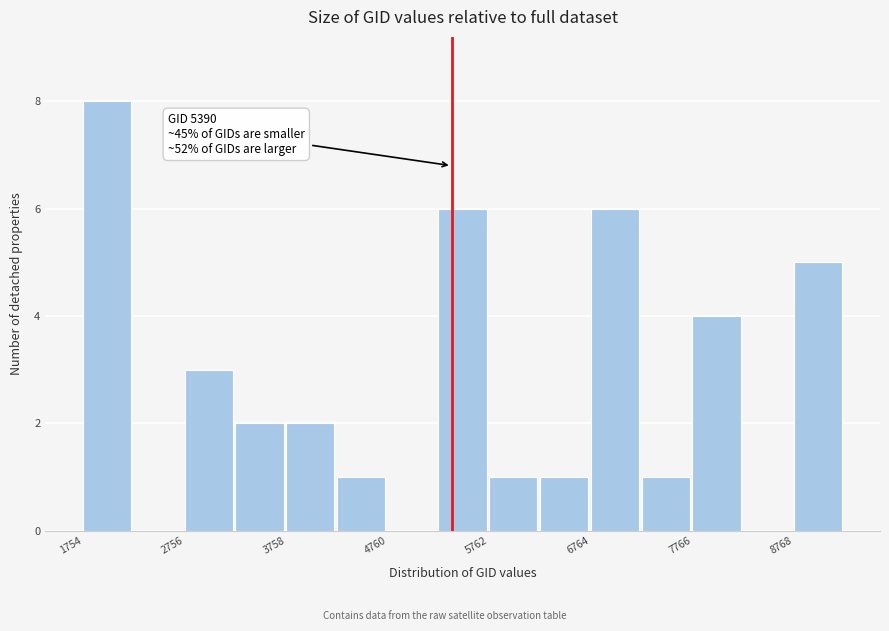

Around what value on the x-axis is the tallest bar? Give the approximate position of its centre, as read against the axis.

2000